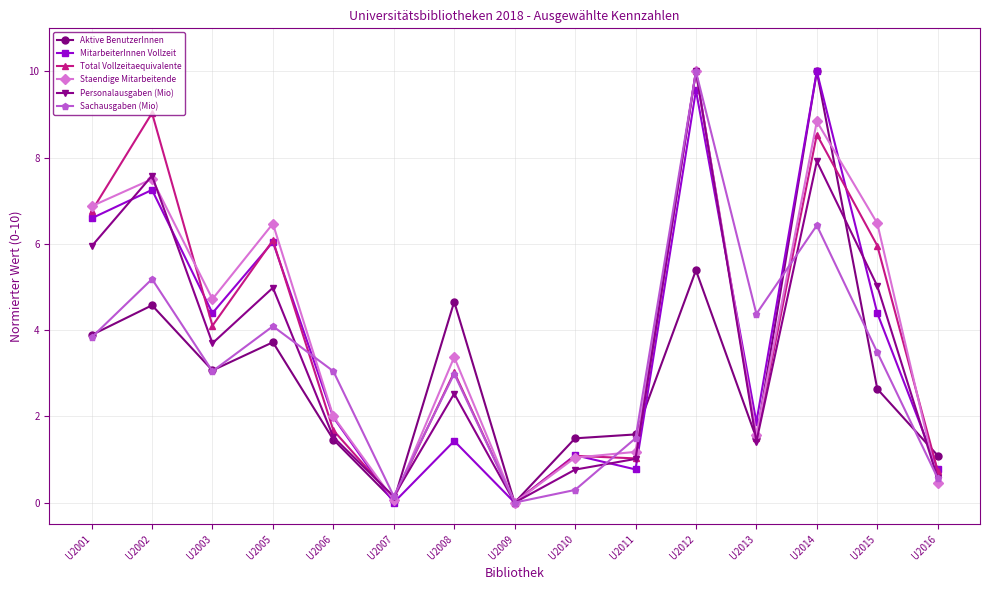

What is the difference between the second highest and second lowest values in the MitarbeiterInnen Vollzeit series?

9.6